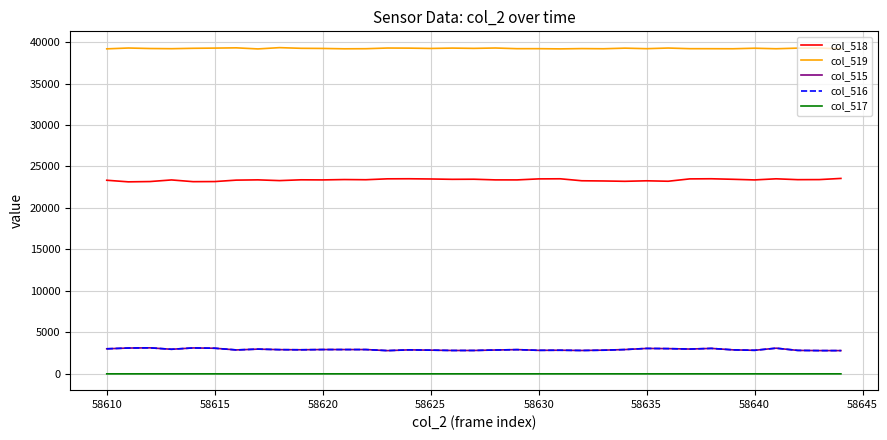

Which series has the largest total across all categories?

col_519